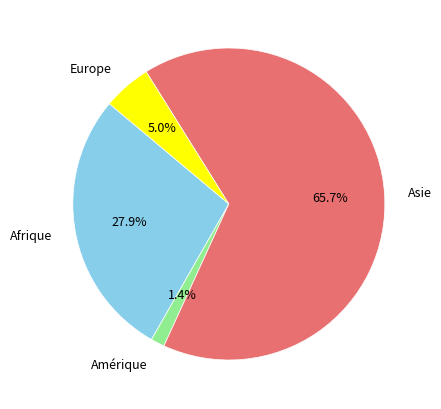

How many slices are in this pie chart?

4